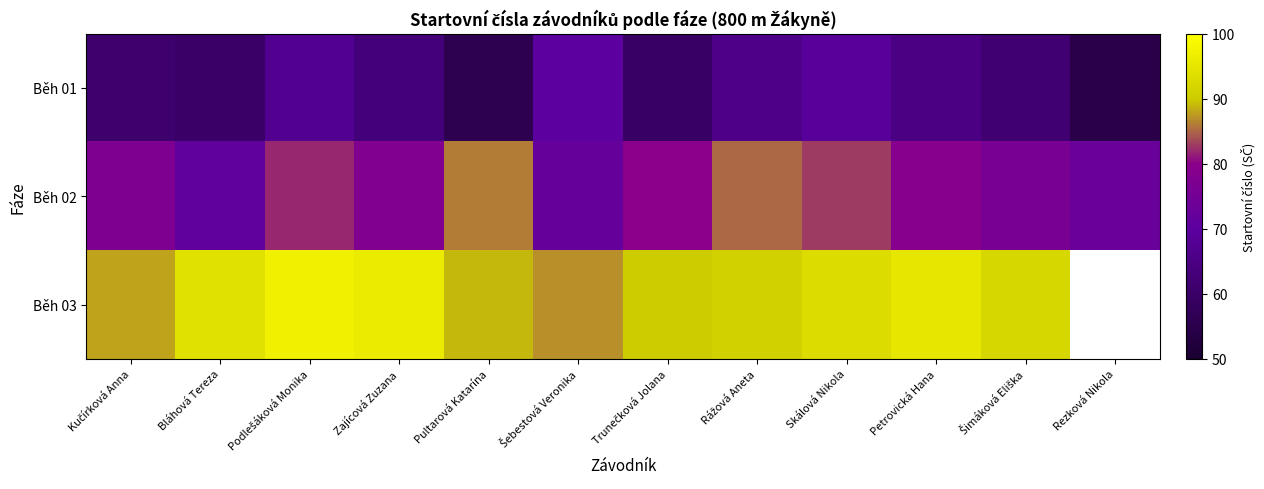

What is the difference between the second highest and minimum values in the Běh 03 series?

10.0